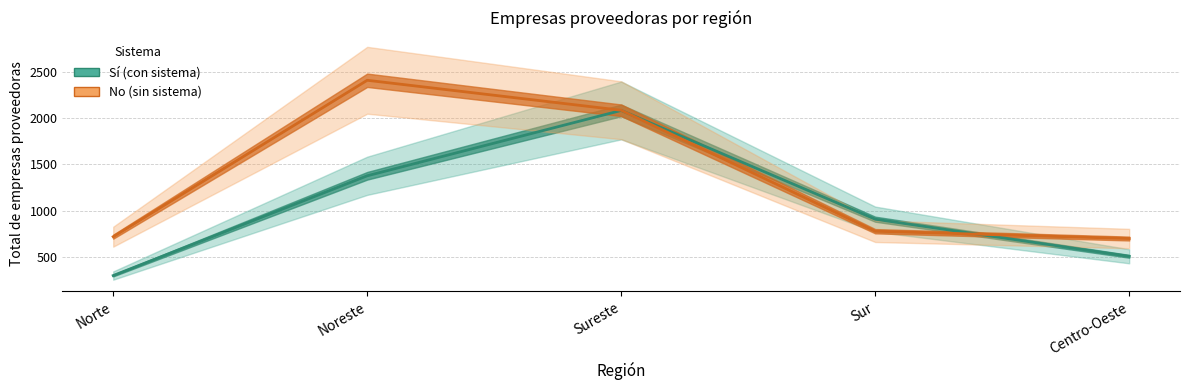

After their last crossing, which series has the higher values: Sí or No?

No